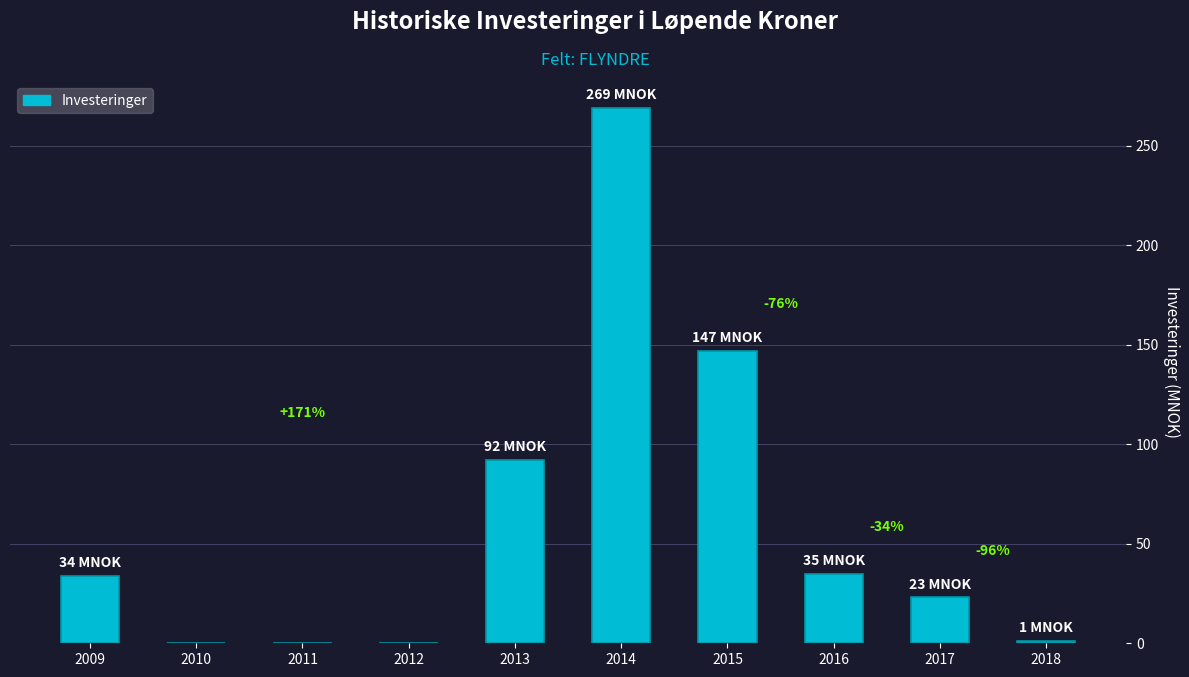

Reading left to right, list all the values displayed in this chart.

2009=34	2010=0	2011=0	2012=0	2013=92	2014=269	2015=147	2016=35	2017=23	2018=1